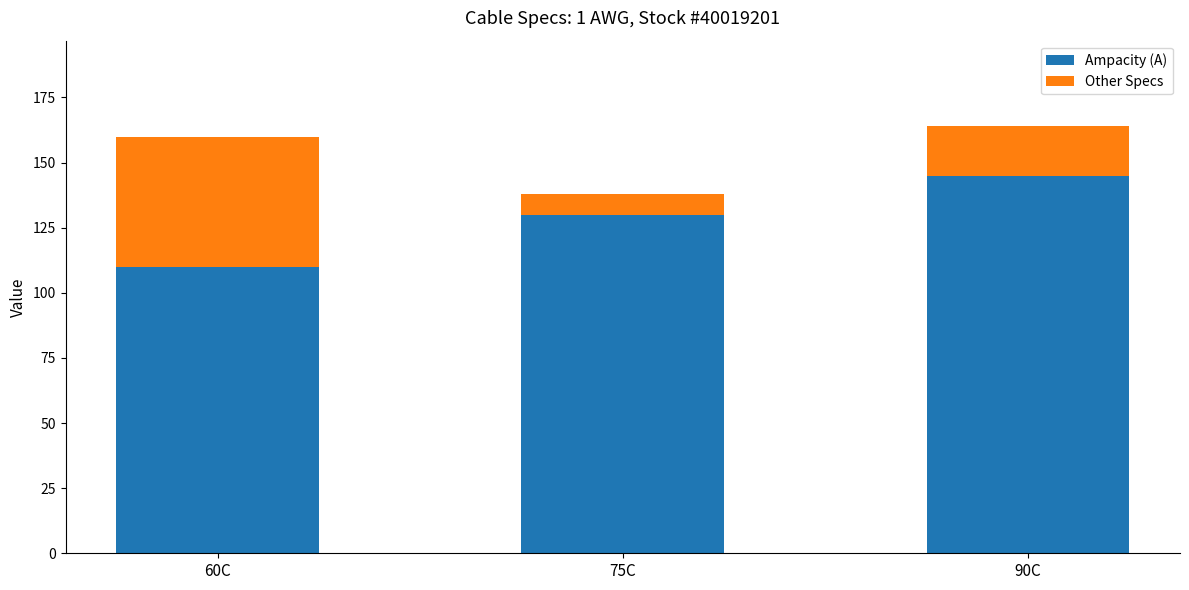

At which label does Ampacity (A) reach its minimum?

60C